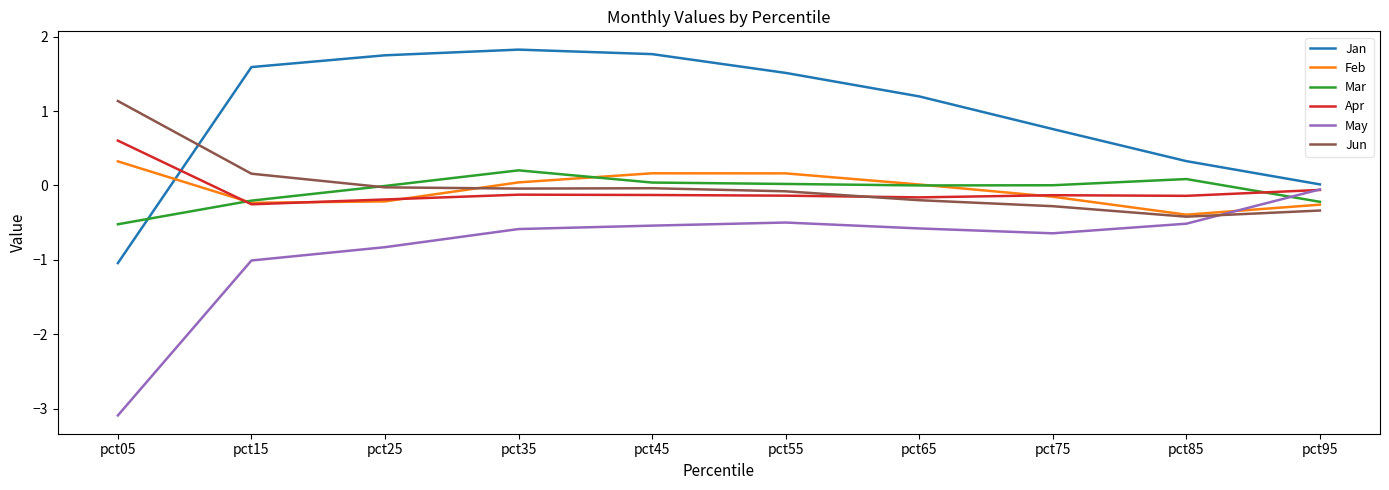

What is the sum of the Apr values at pct55 and pct65?

-0.3